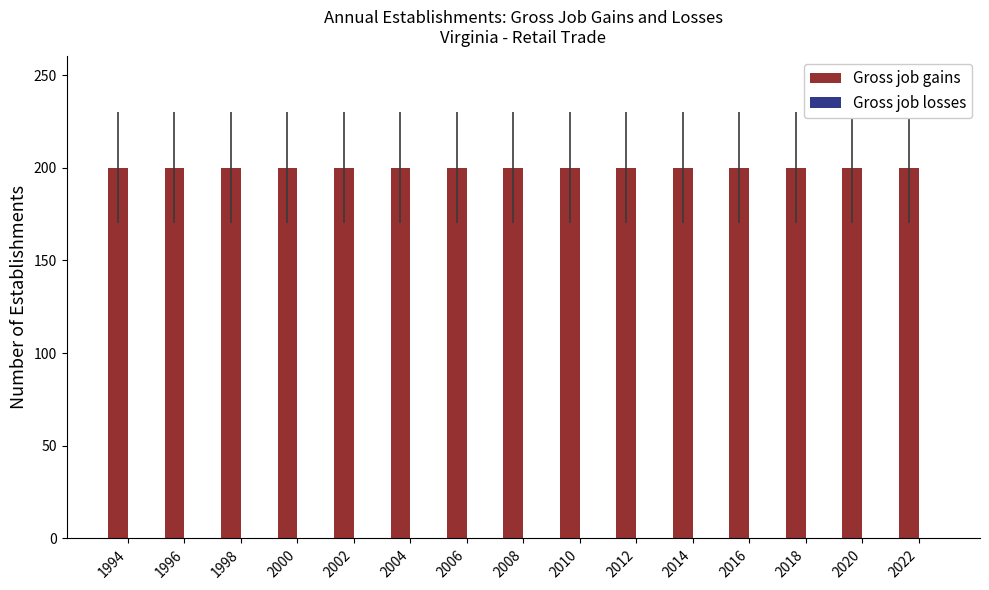

List the series in order of their peak value, highest first.

Gross job gains, Gross job losses